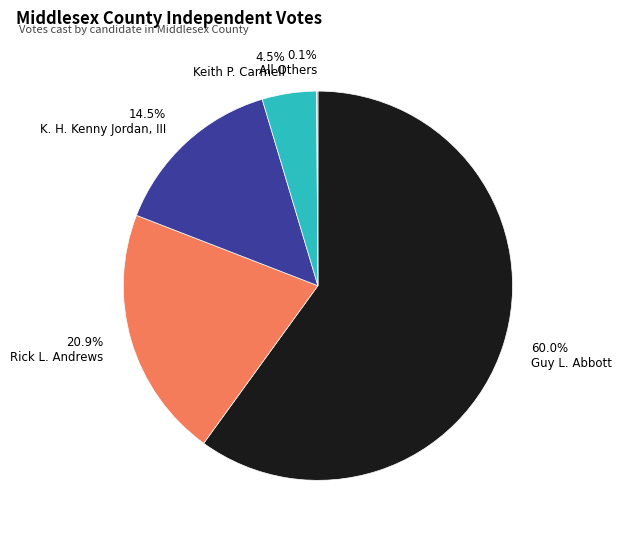

Is 60.0% Guy L. Abbott the majority of the pie?

Yes